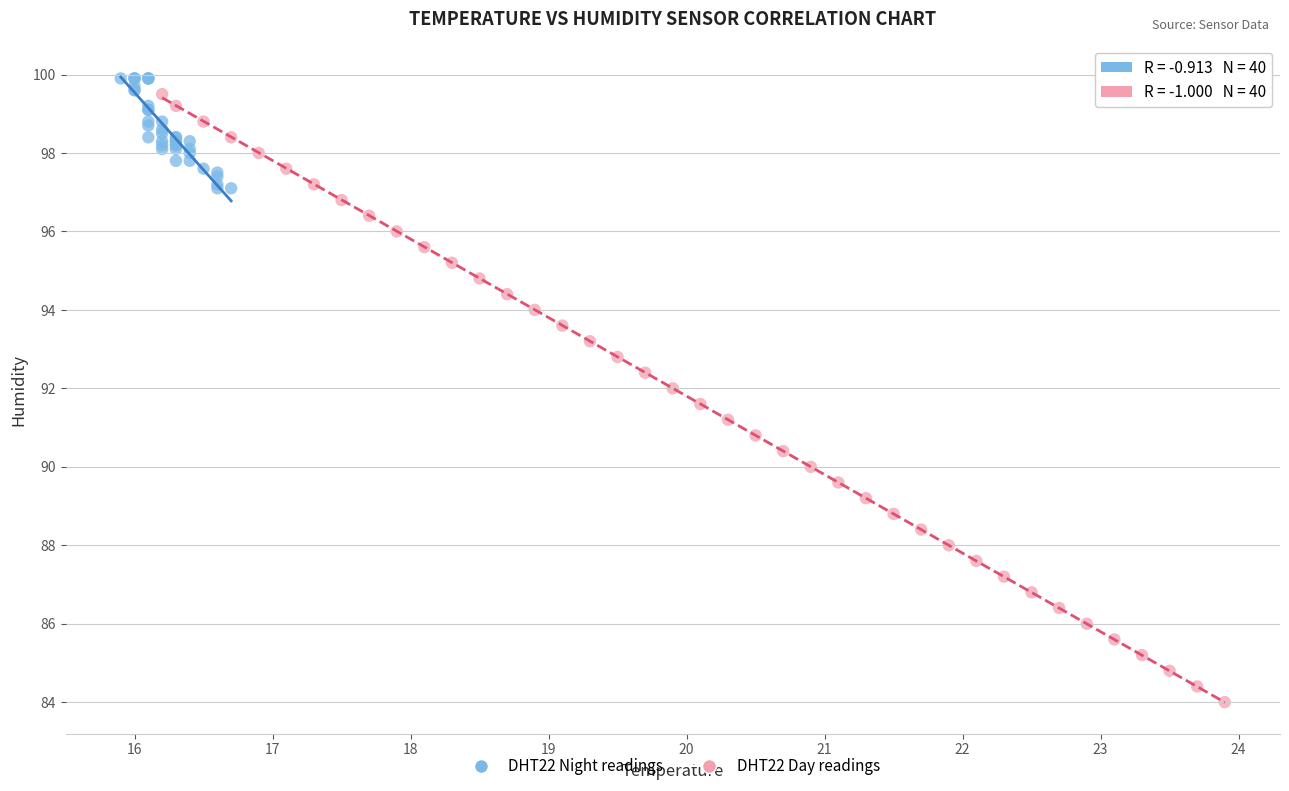

Which series reaches the minimum Y coordinate?

DHT22 Day readings